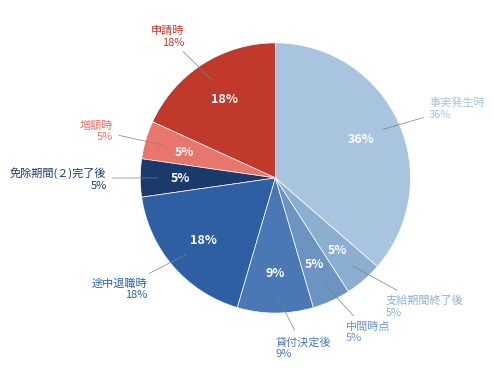

Which category has the smallest portion of the pie?

増額時